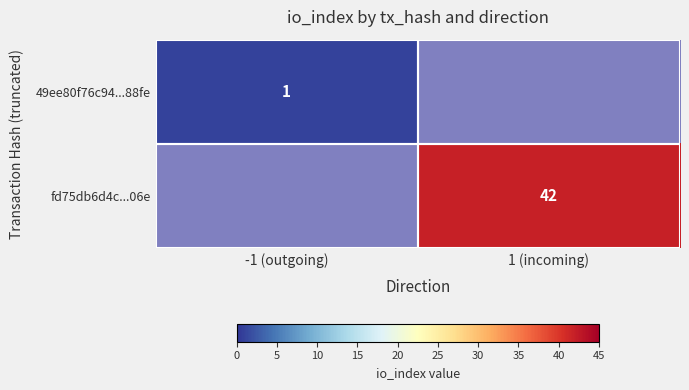

The 49ee80f76c94...88fe series shows 1.6 at -1 (outgoing). True or false?

False